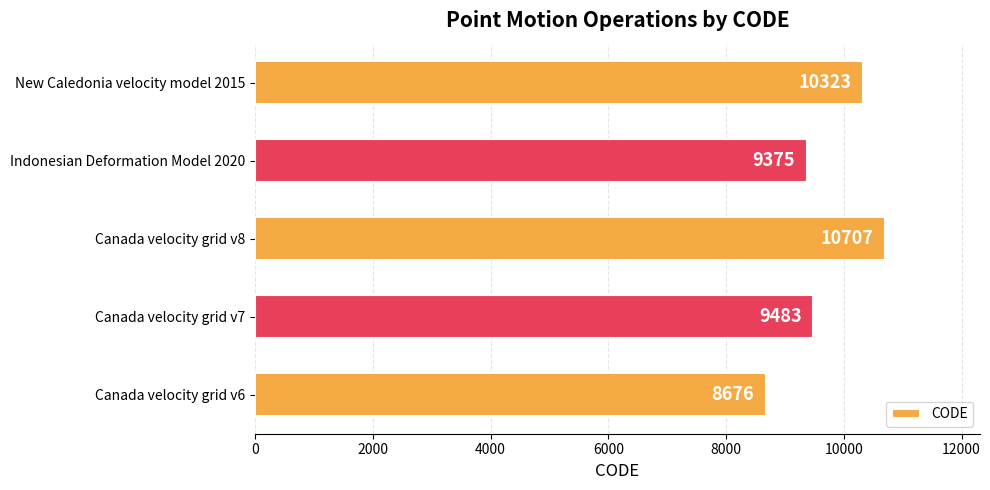

Approximately how many times larger is the value at Canada velocity grid v7 compared to Canada velocity grid v8?

0.9